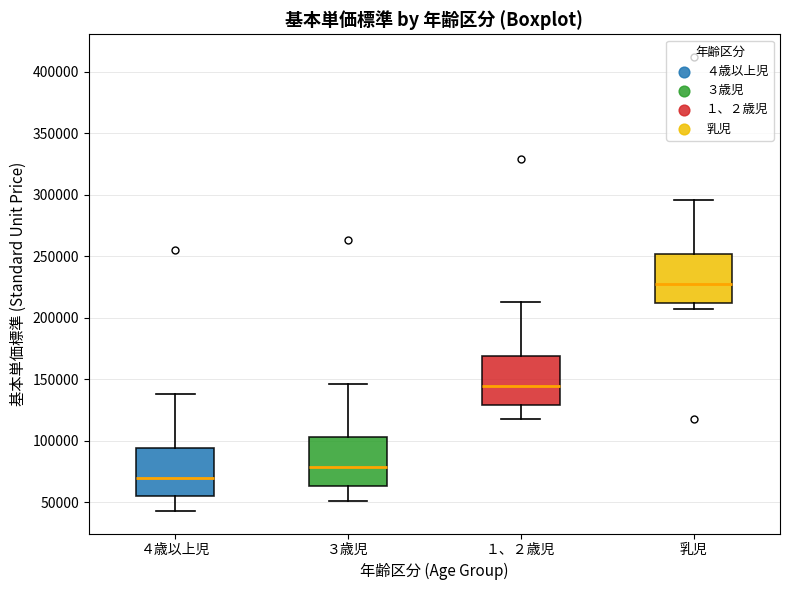

Where is the upper edge of the box for １、２歳児 on the y-axis? The values are not printed on the chart, so give them approximately, as read against the axis.

170000